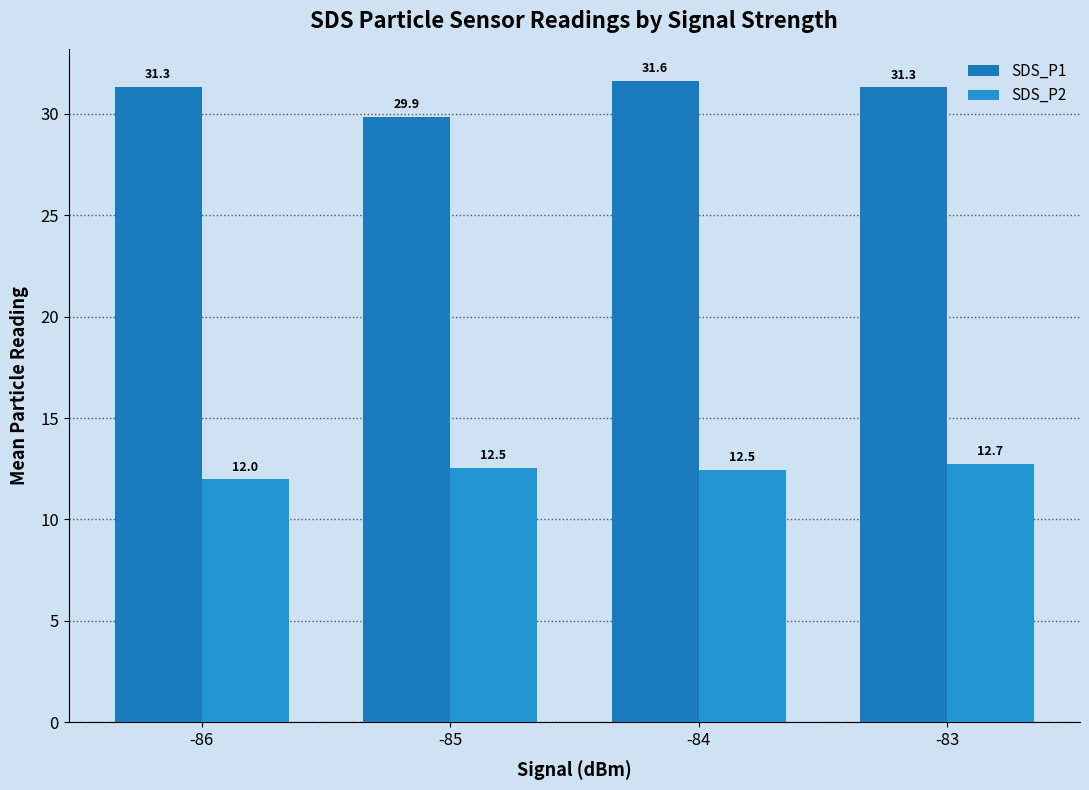

How many data points in SDS_P2 are less than 12?

1